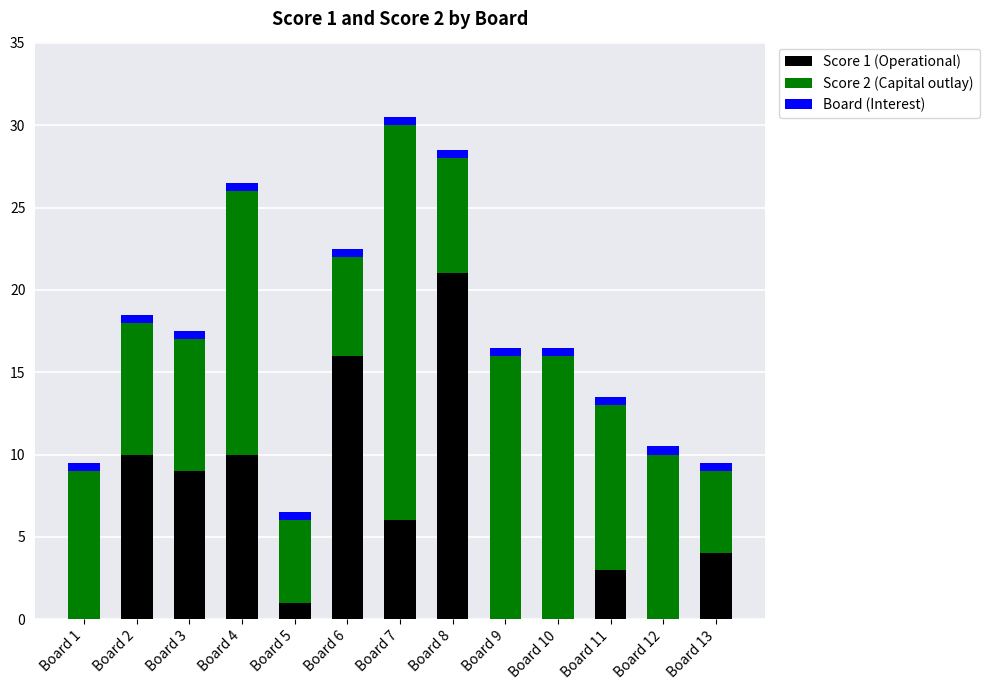

How many series are shown in this chart?

3